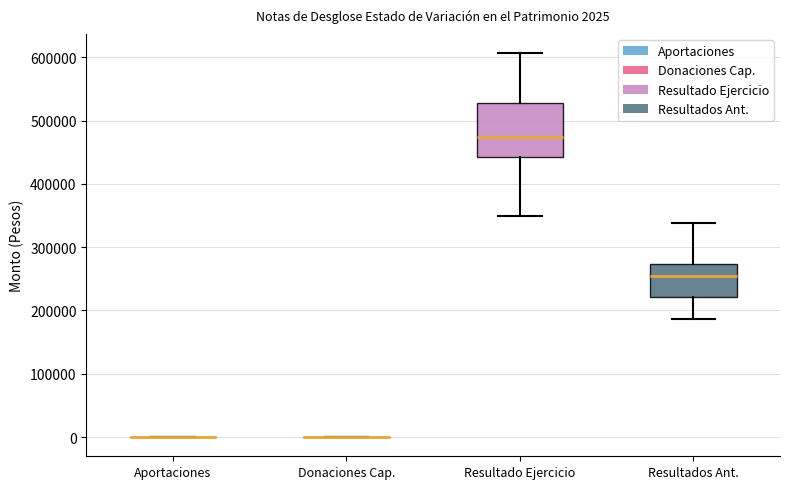

Comparing the boxes themselves (not the whiskers), which one is the tallest?

Resultado Ejercicio